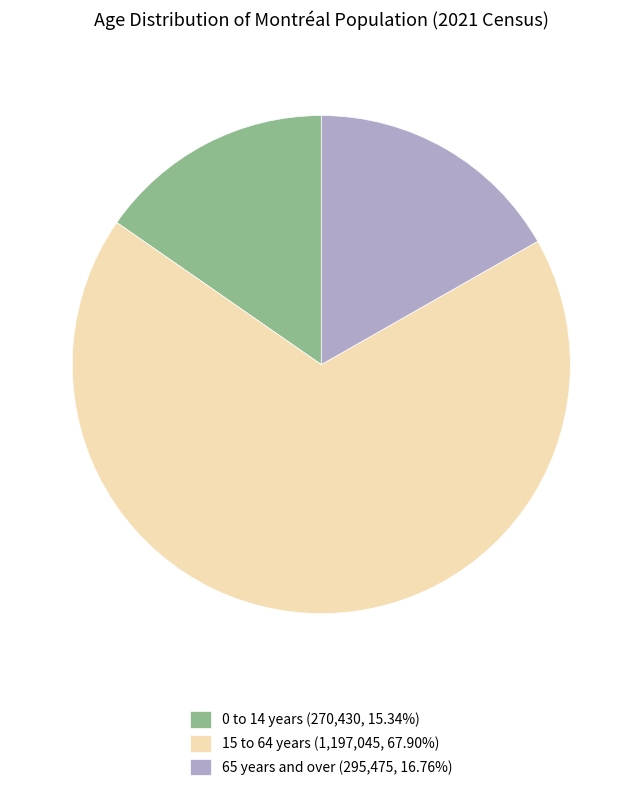

Does any single category account for the majority?

Yes